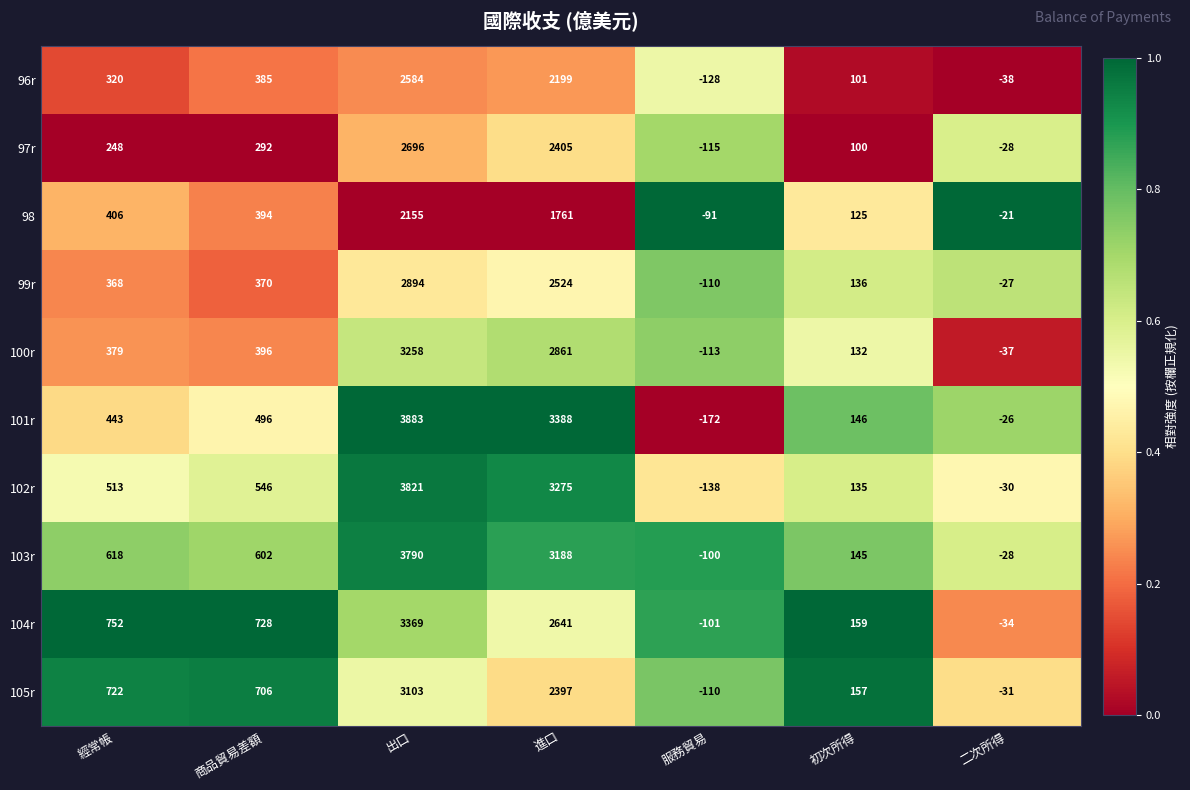

How many values in 97r are above zero?

5